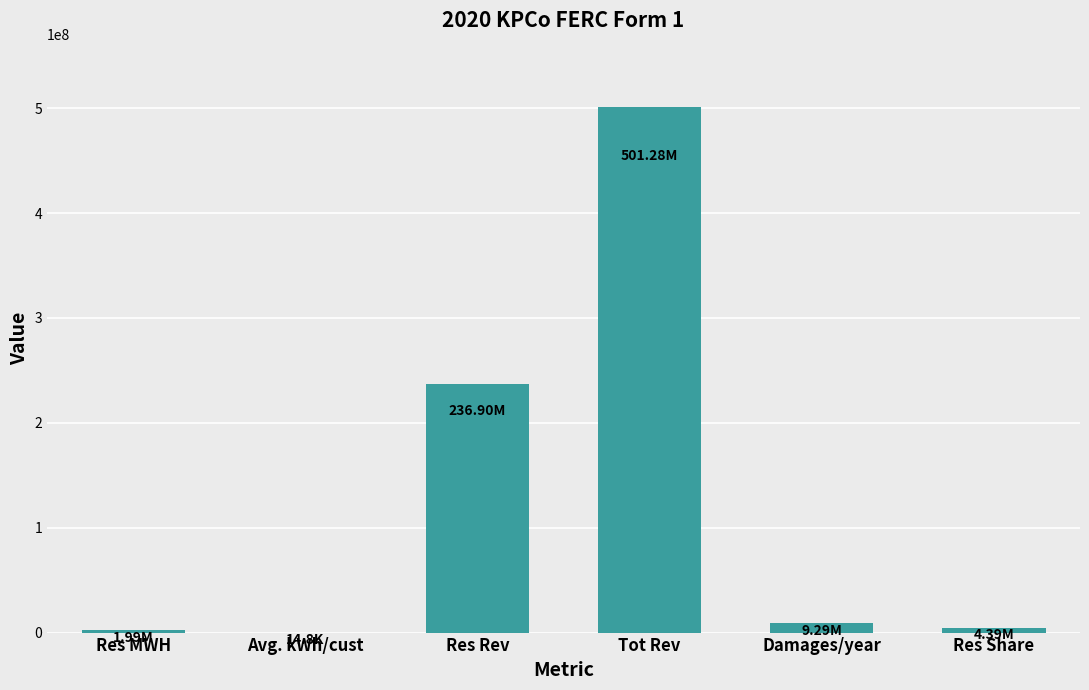

At which label is the value closest to 250647029?

Res Rev